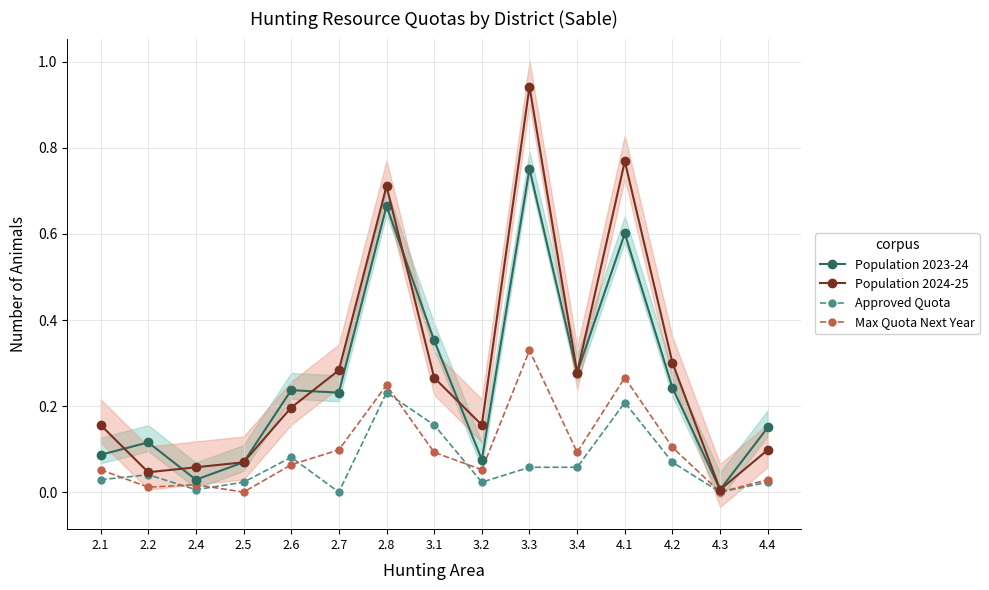

Which has a higher value, 4.1 or 2.6?

4.1